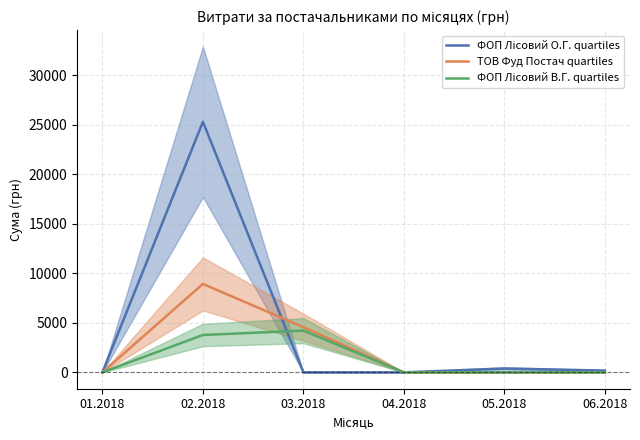

What is the label of the 6th point from the right?

01.2018